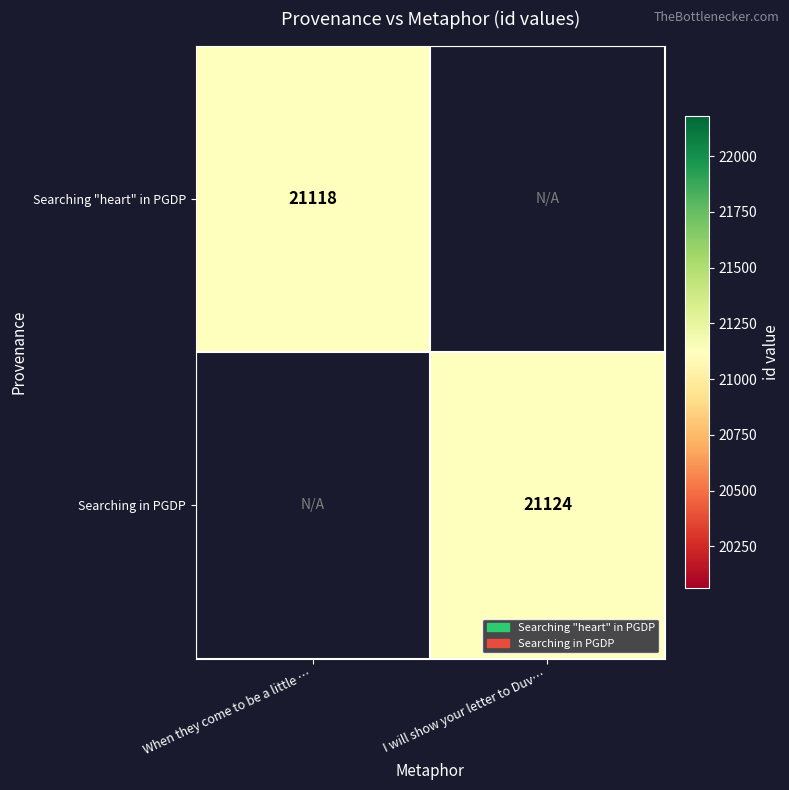

Which category has the highest value across all series?

I will show your letter to Duv…